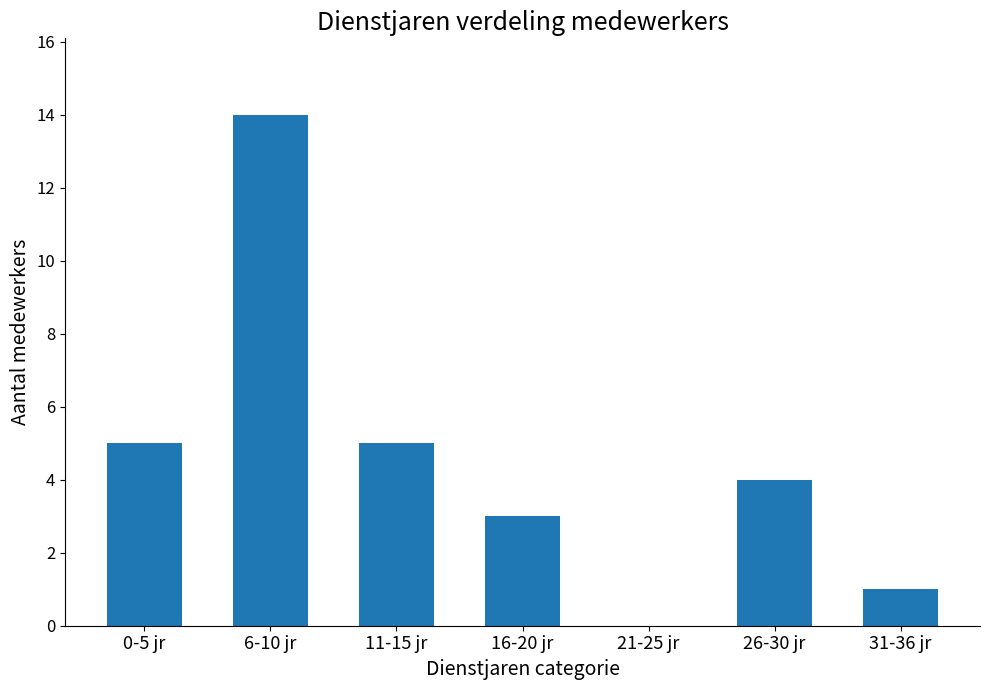

Which label corresponds to the largest value in the chart?

6-10 jr